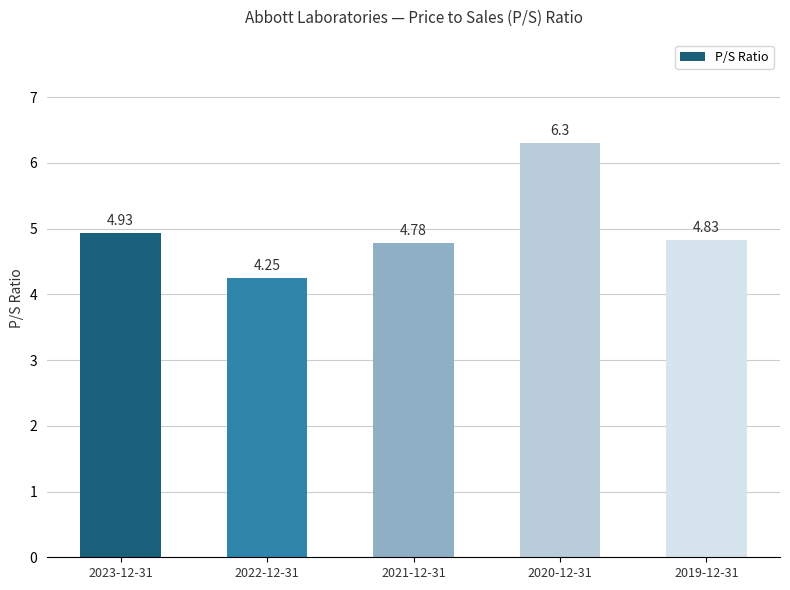

List the labels in order of value, largest first.

2020-12-31, 2023-12-31, 2019-12-31, 2021-12-31, 2022-12-31